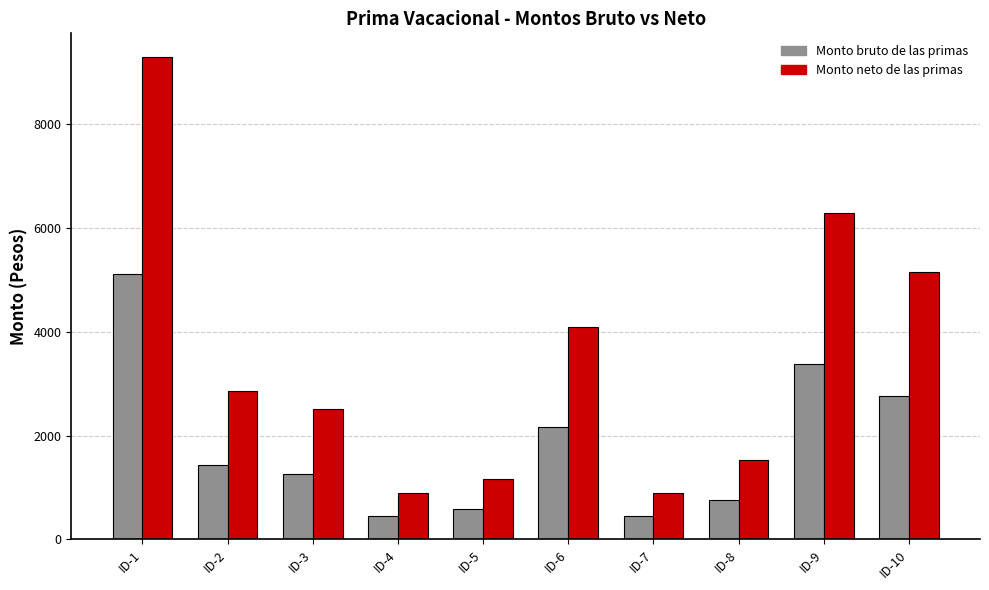

Which series has the largest total across all categories?

Monto neto de las primas